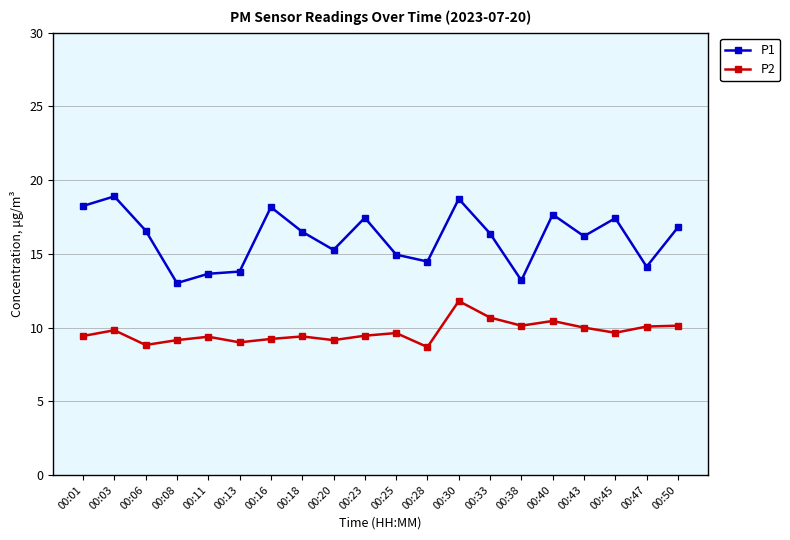

True or false: P1 has a value of 29.4 at 00:30.

False